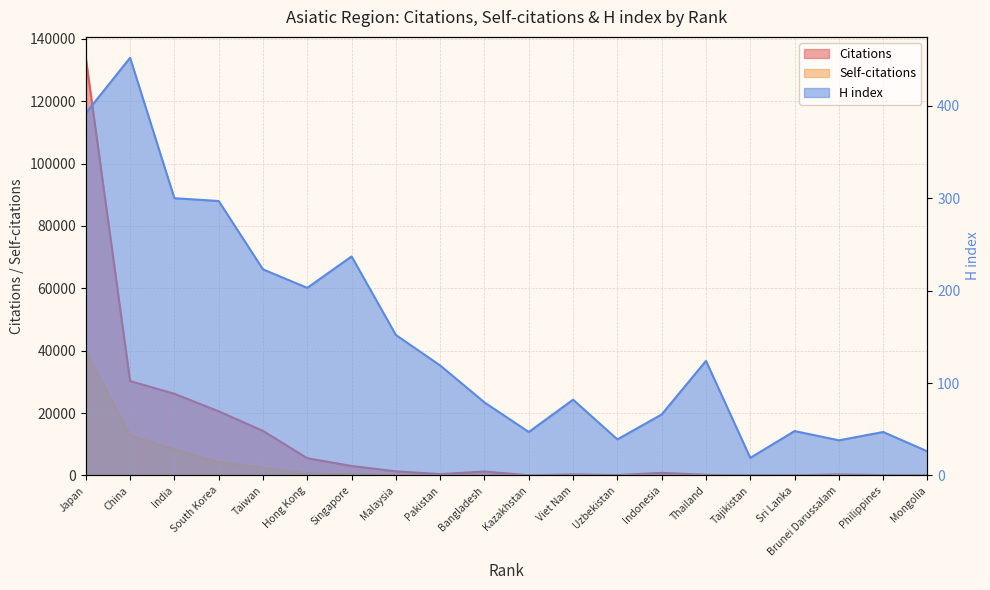

Rank the categories by H index value from lowest to highest.

Tajikistan, Mongolia, Brunei Darussalam, Uzbekistan, Kazakhstan, Philippines, Sri Lanka, Indonesia, Bangladesh, Viet Nam, Pakistan, Thailand, Malaysia, Hong Kong, Taiwan, Singapore, South Korea, India, Japan, China